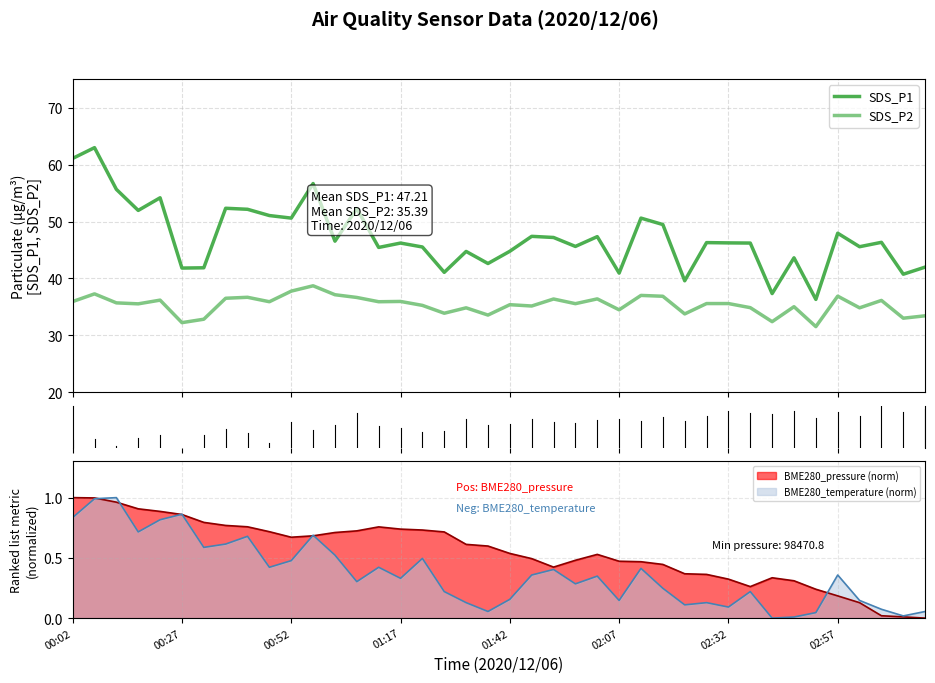

True or false: SDS_P2 and SDS_P1 cross at least once.

False